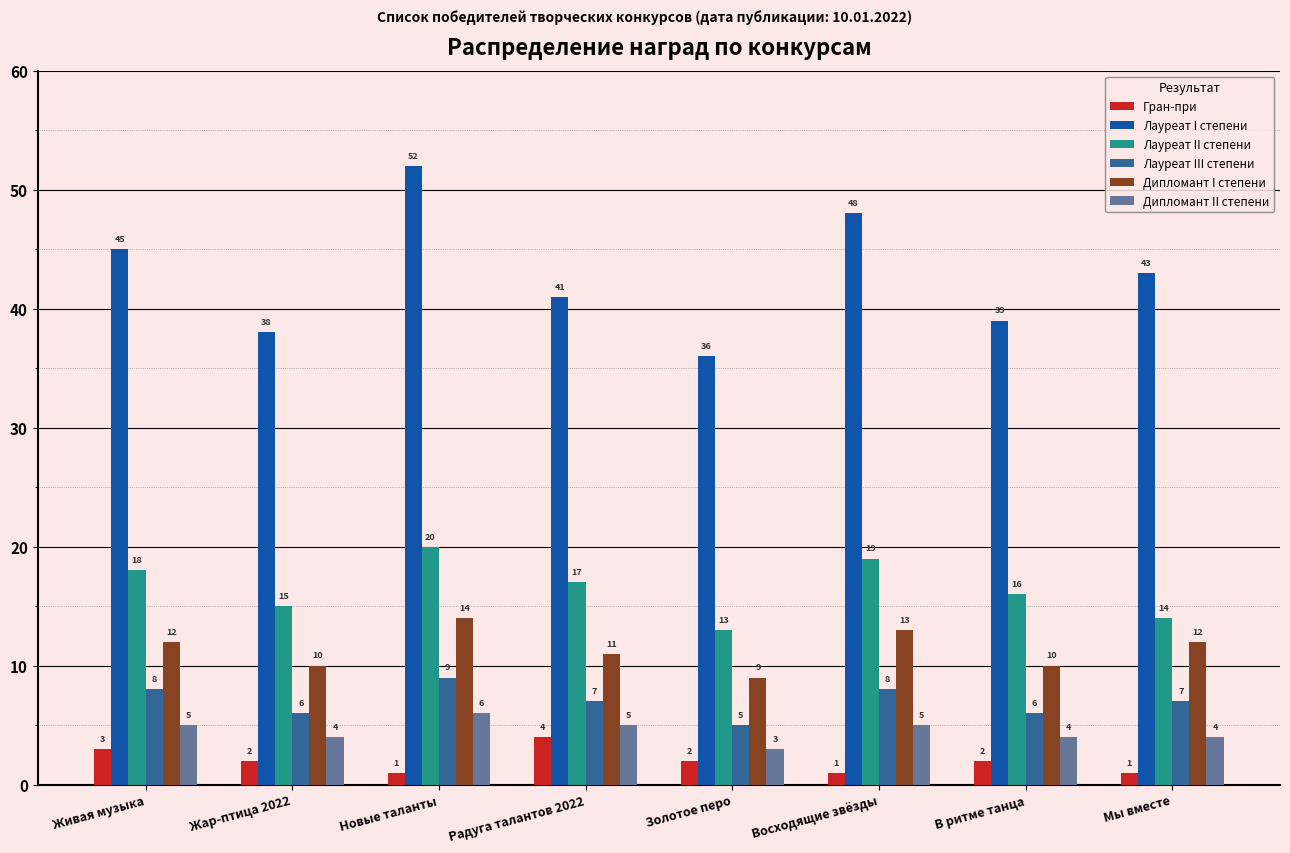

Read the Дипломант I степени value at Мы вместе.

12